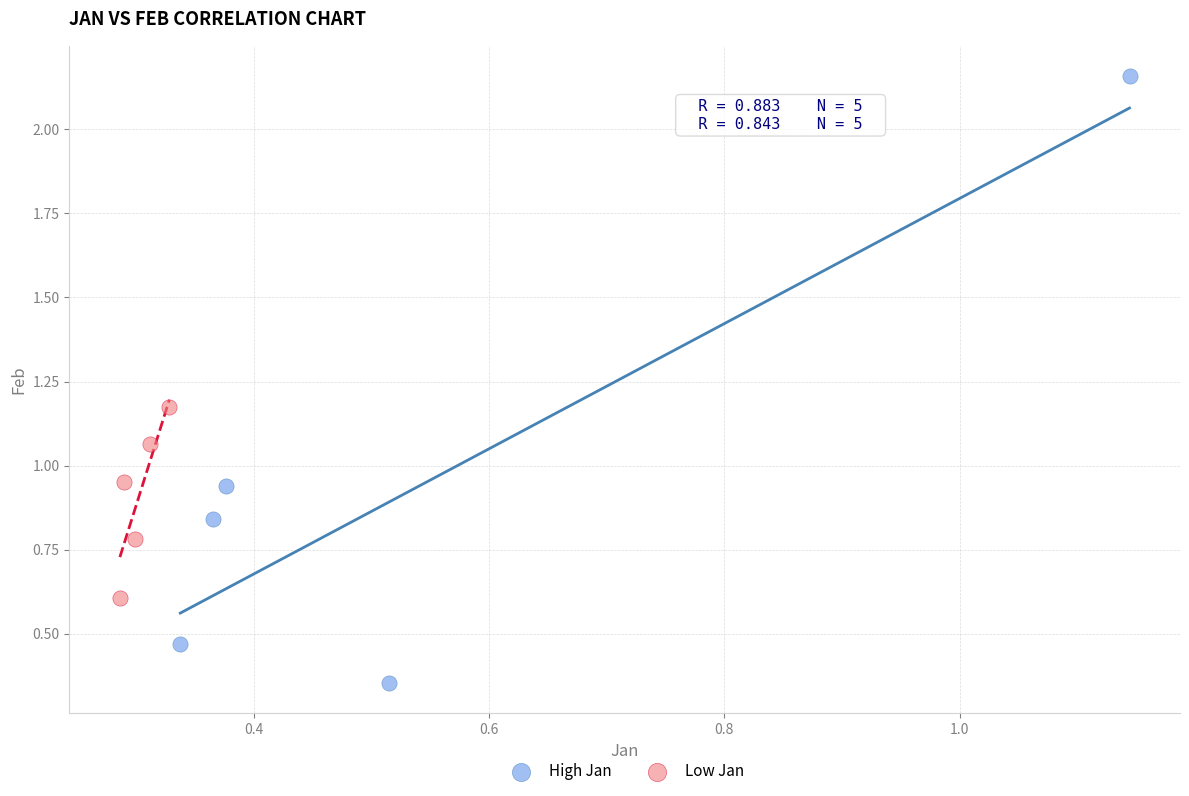

Which series reaches the minimum Y coordinate?

High Jan